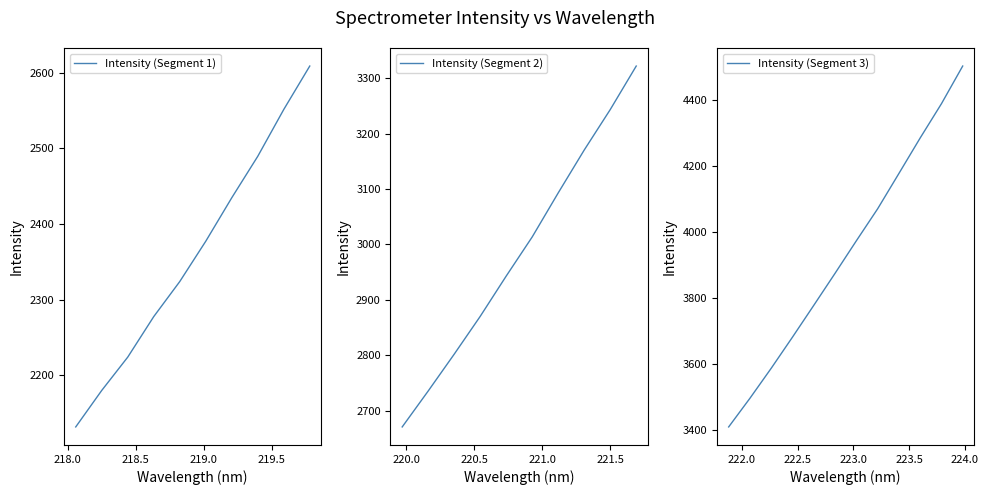

Reading left to right, what are all the values shown in this chart?

x: 218.1	218.3	218.4	218.6	218.8	219.0	219.2	219.4	219.6	219.8	220.0	220.2	220.4	220.5	220.7	220.9	221.1	221.3	221.5	221.7	221.9	222.1	222.3	222.5	222.6	222.8	223.0	223.2	223.4	223.6	223.8	224.0
y: 2131.8	2180.1	2224.1	2277.7	2324.1	2377.4	2434.8	2489.7	2551.6	2609.0	2670.7	2735.6	2802.0	2870.3	2943.1	3013.7	3093.2	3170.5	3243.5	3322.0	3408.7	3495.7	3586.8	3681.3	3777.8	3874.9	3973.6	4070.6	4177.8	4285.6	4389.5	4503.9